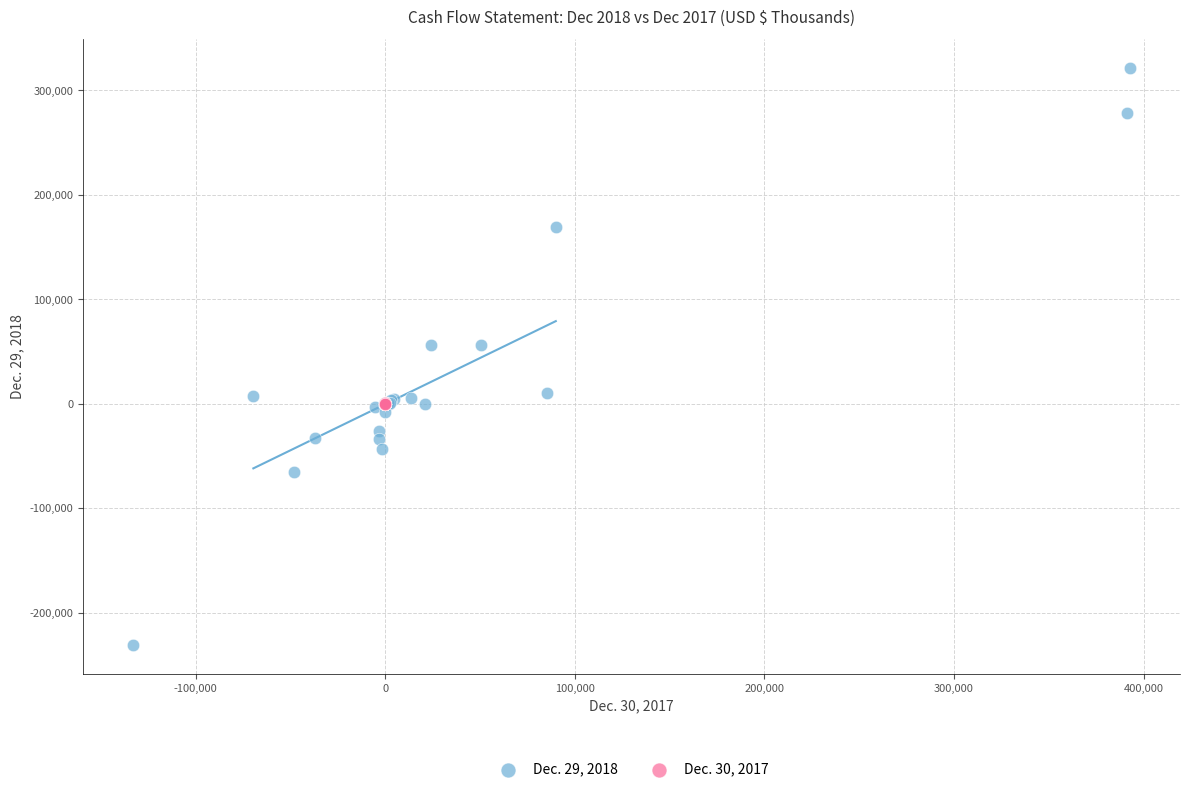

Which series has the widest spread of Y values?

Dec. 29, 2018